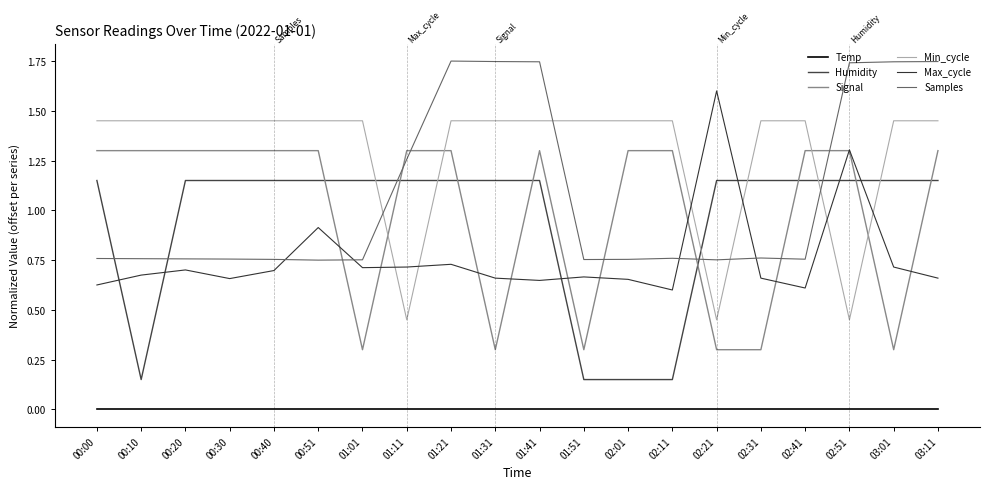

Count the number of data series in this chart.

6